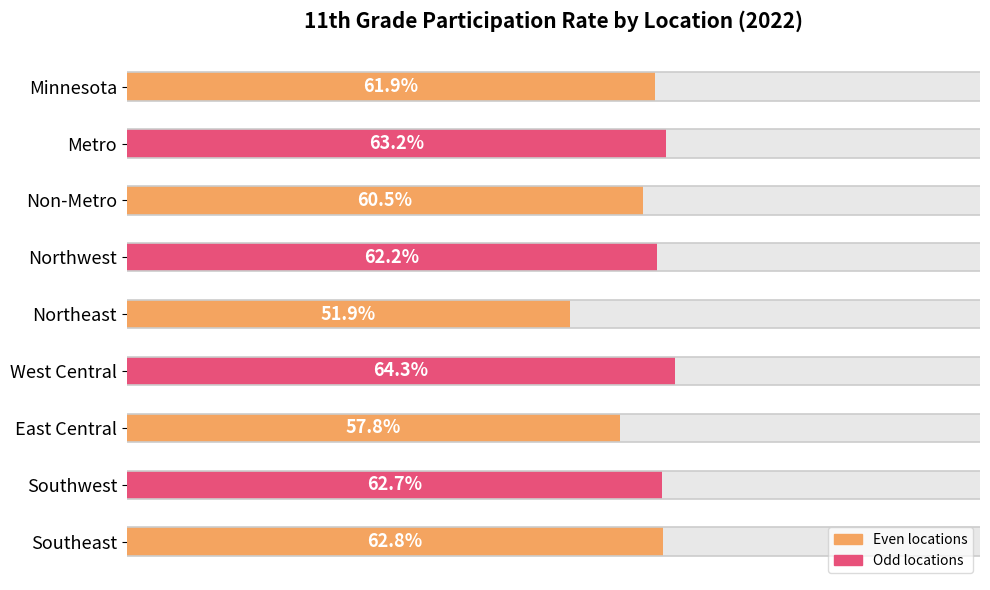

Which has a higher value, Metro or Minnesota?

Metro